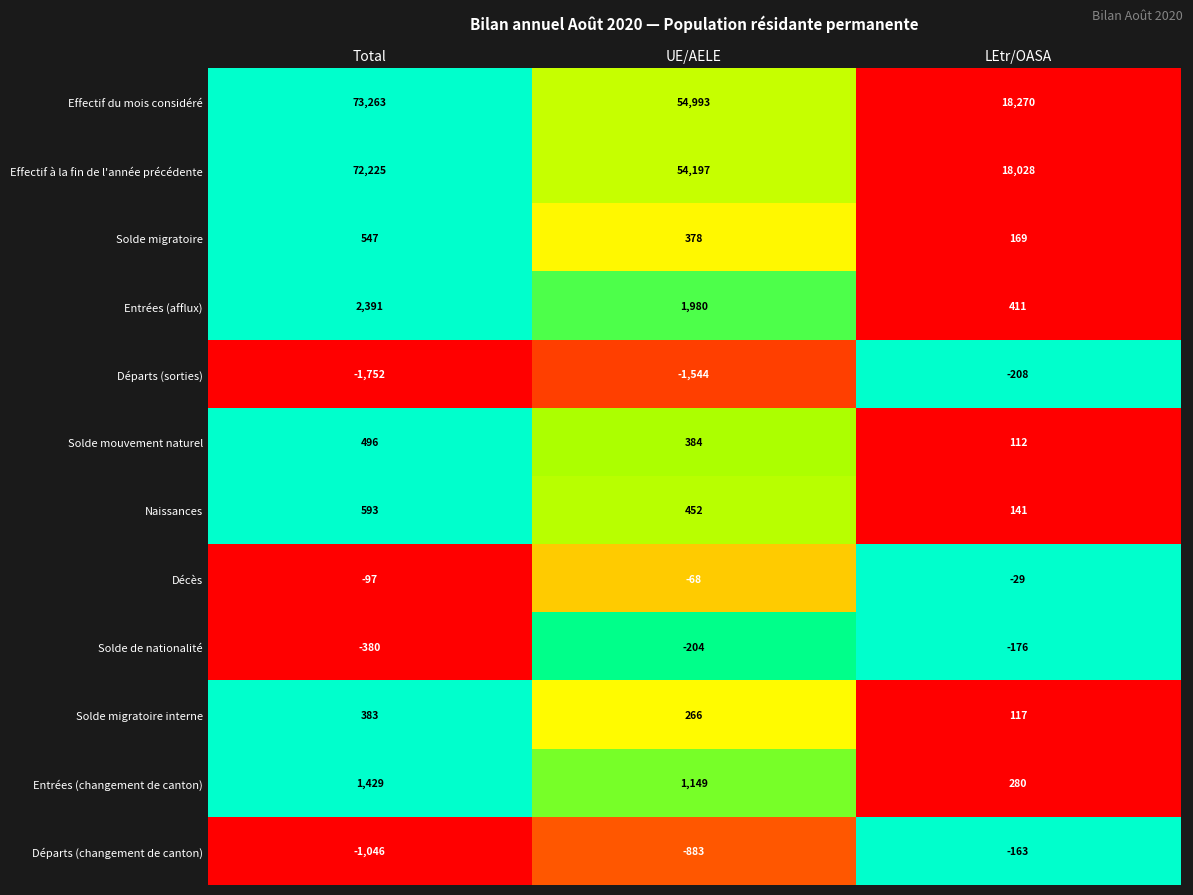

Which series has the largest total across all categories?

Effectif du mois considéré